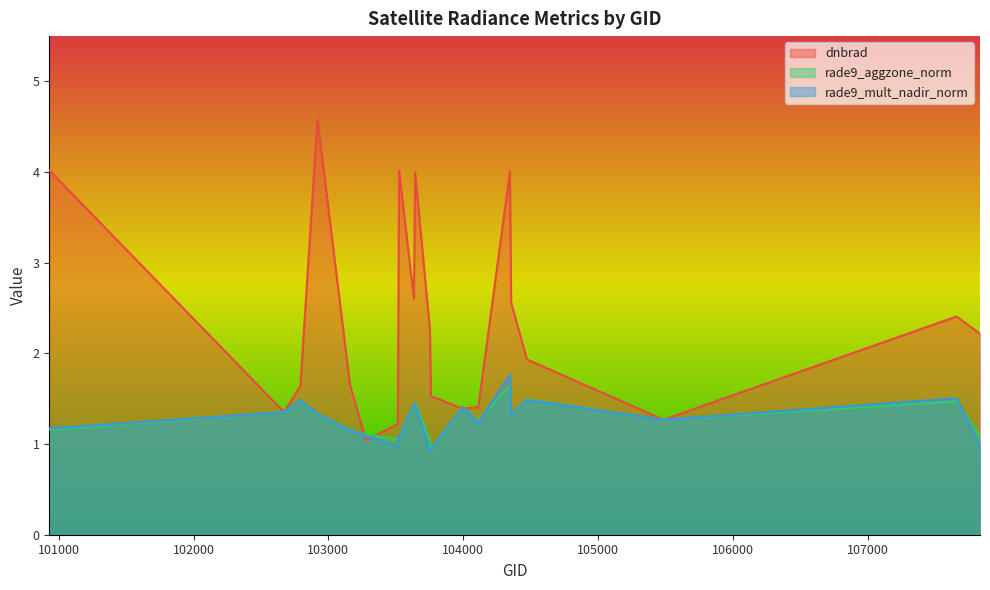

Which series changed the most between 100930 and 103760?

dnbrad